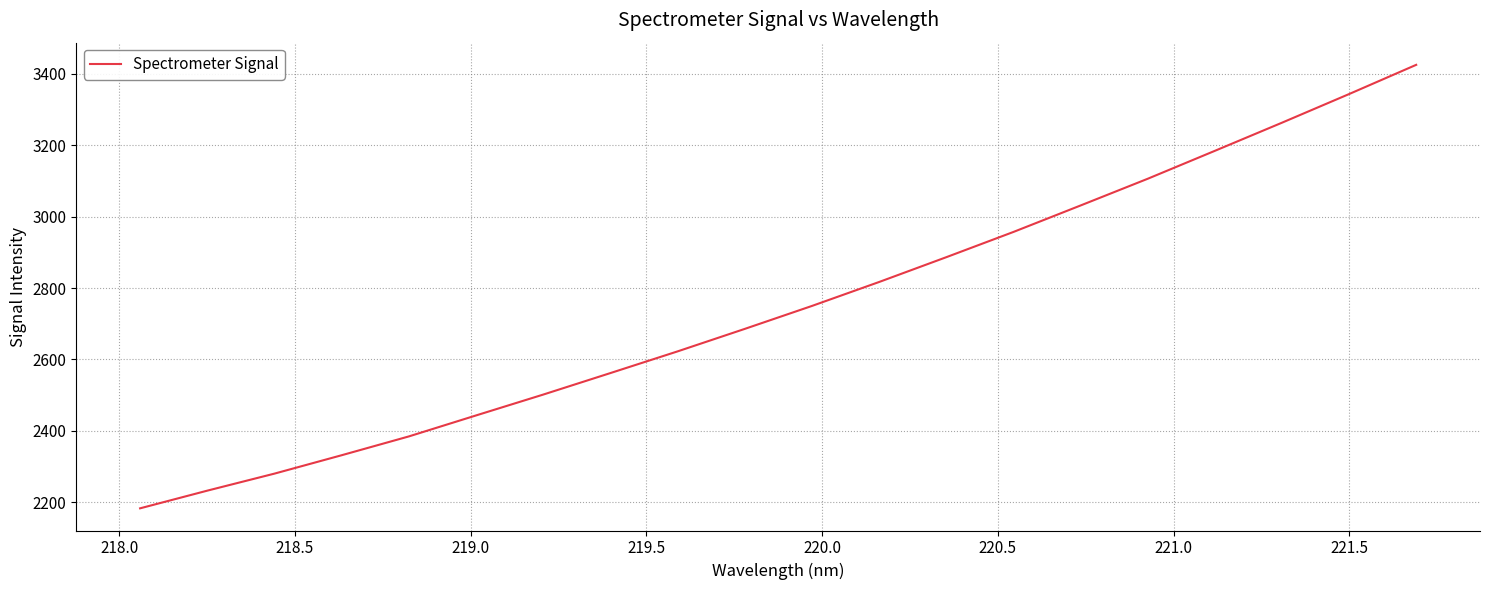

What is the minimum value shown in the chart?

2183.1